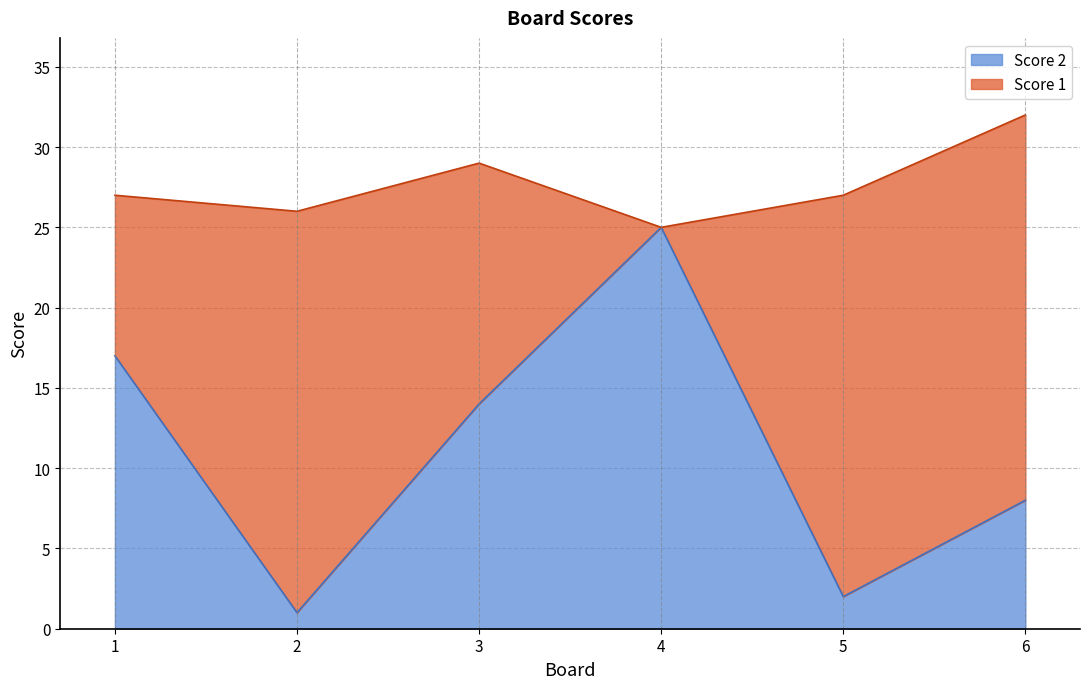

Reading left to right, list the values for the Score 2 series.

17	1	14	25	2	8